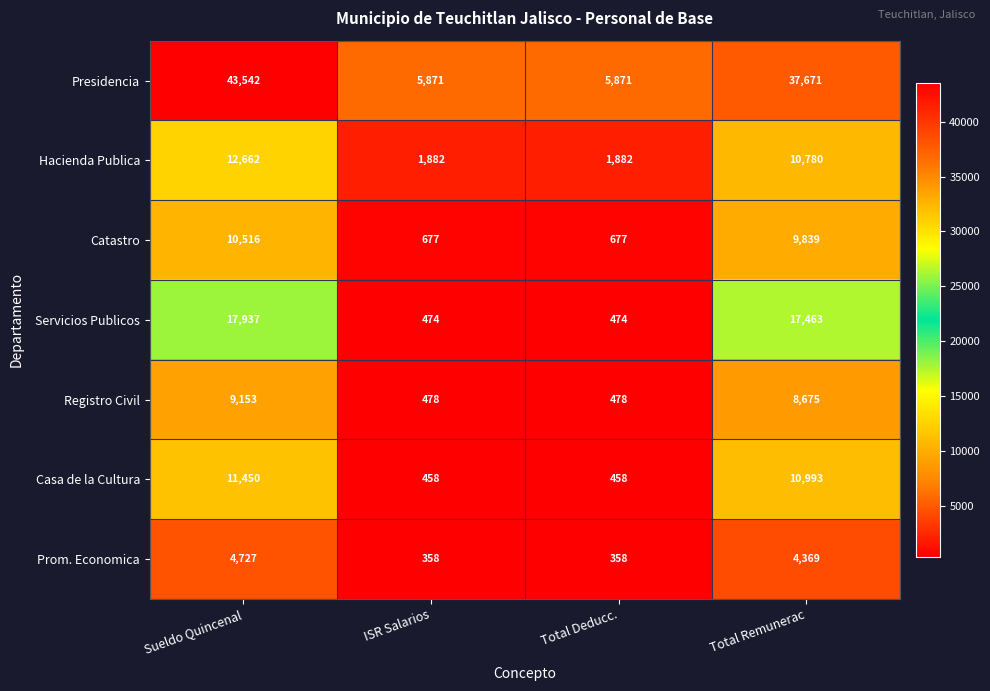

What is the minimum value shown in the chart?

358